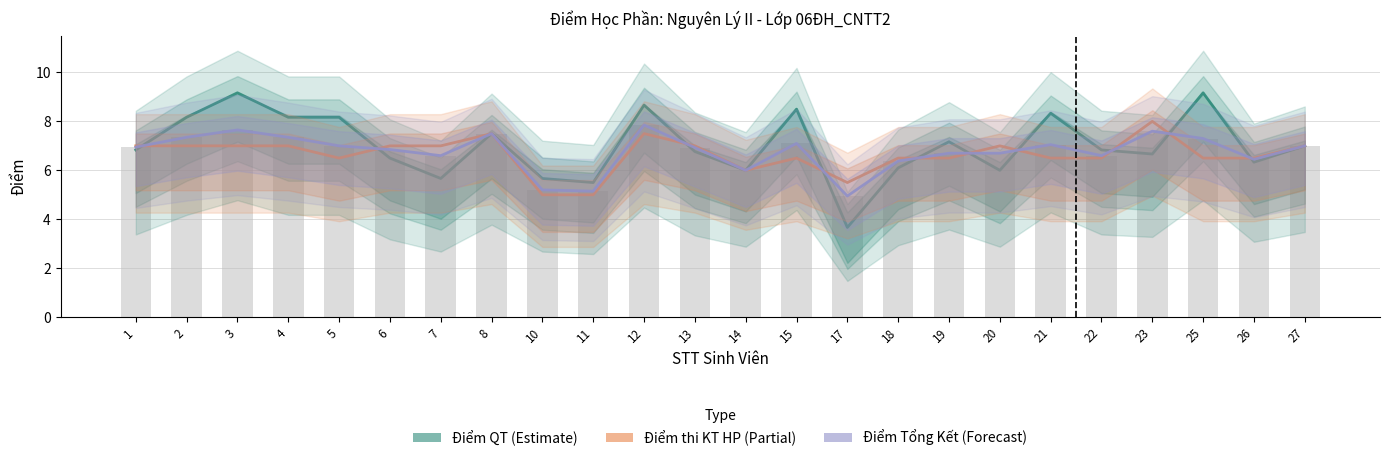

Which series has the largest range (max minus min)?

Điểm QT (Estimate)